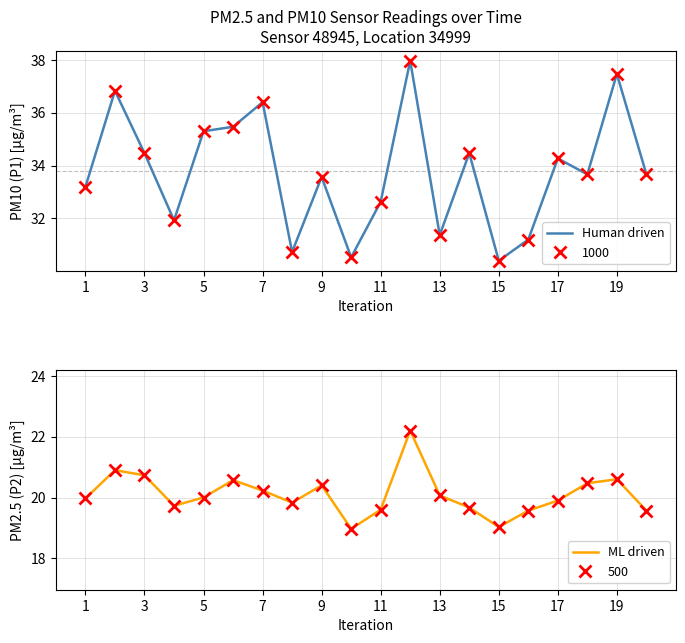

Between 7 and 13, which series saw the biggest shift?

Human driven